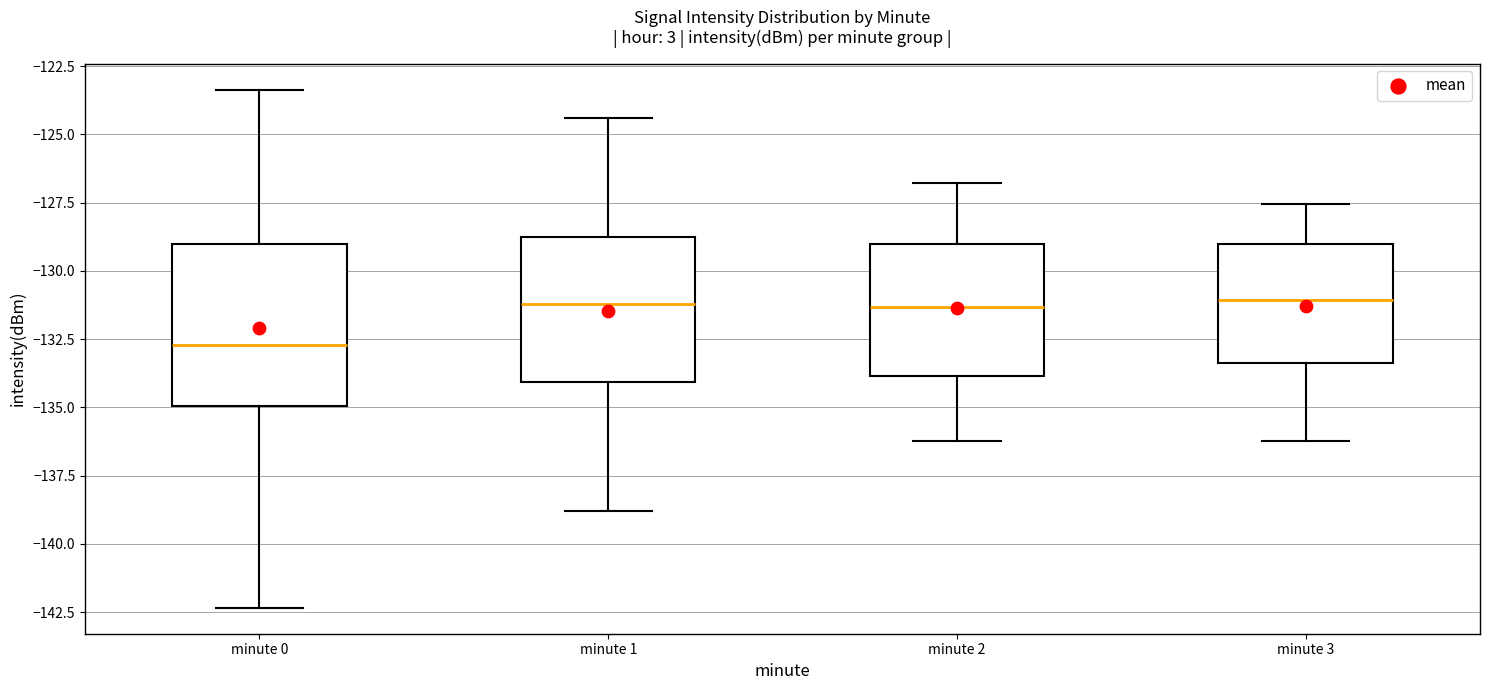

Reading left to right, transcribe this box plot: for each box, give where its median line is, the range the box spans, and where its two whiskers end, as read against the y-axis. The values are not printed on the chart, so give them approximately, as read against the axis.

minute 0: median -132.5, box -135.0 to -129.0, whiskers -142.5 to -123.5
minute 1: median -131.0, box -134.0 to -128.5, whiskers -139.0 to -124.5
minute 2: median -131.5, box -134.0 to -129.0, whiskers -136.0 to -127.0
minute 3: median -131.0, box -133.5 to -129.0, whiskers -136.0 to -127.5